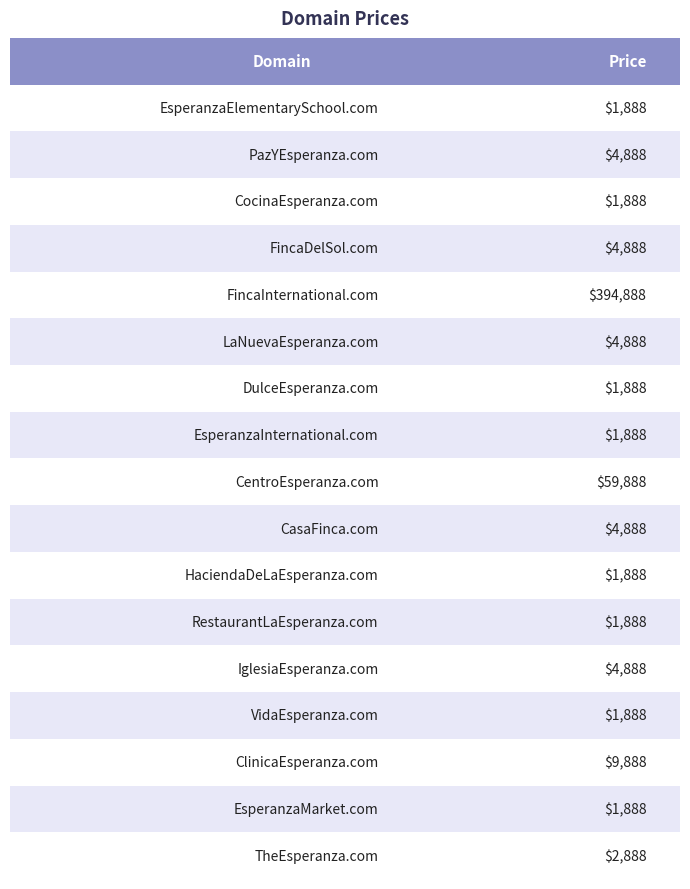

Which label corresponds to the largest value in the chart?

FincaInternational.com